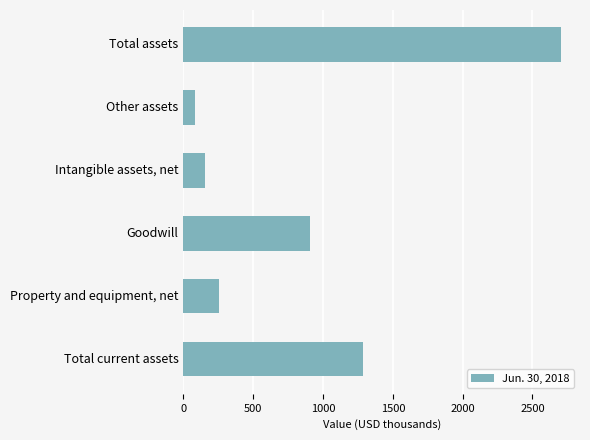

How many bars are there in total?

6